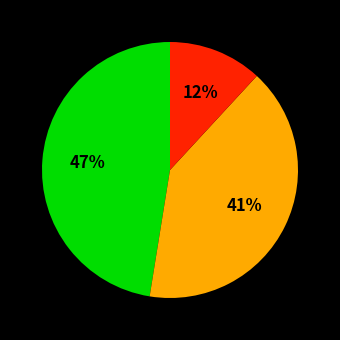

Does any single category account for the majority?

No